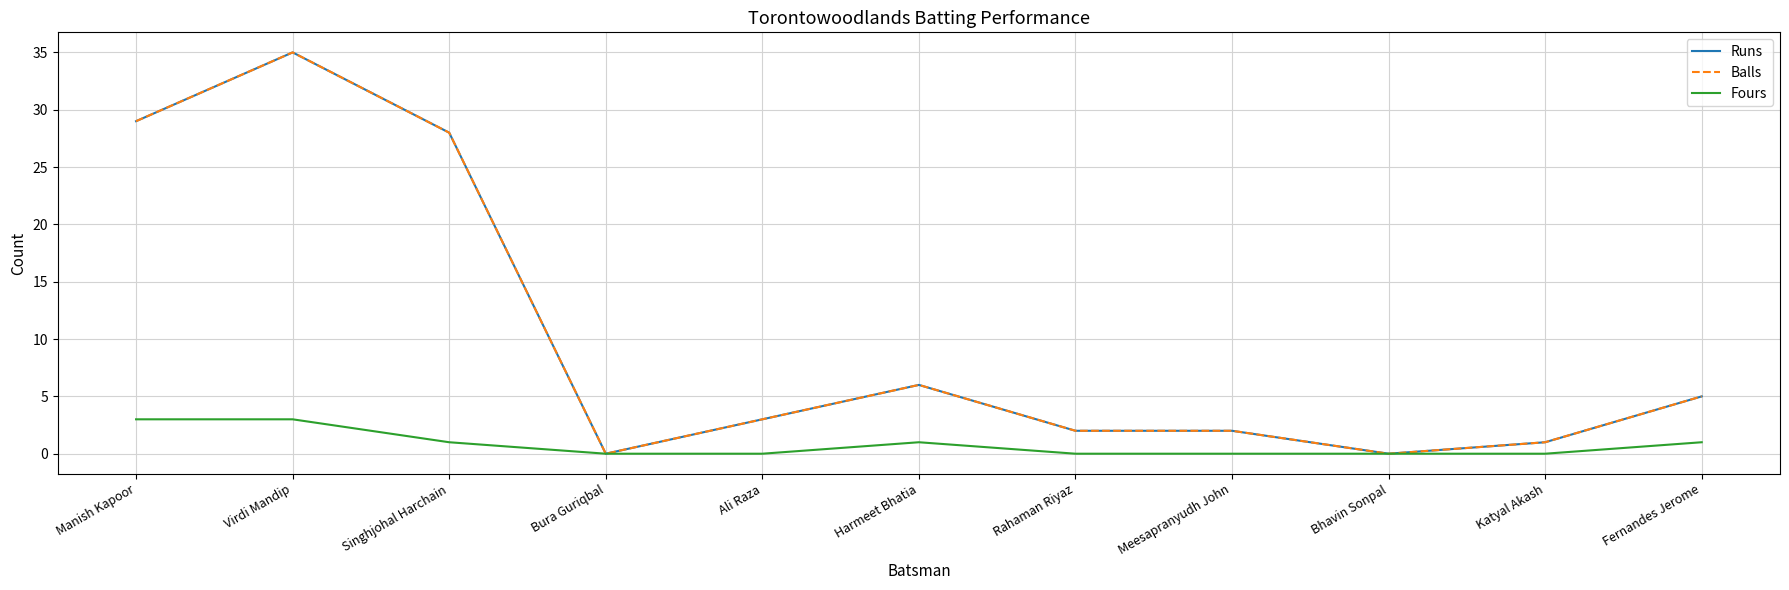

The value of Balls at Bhavin Sonpal is -22. True or false?

False